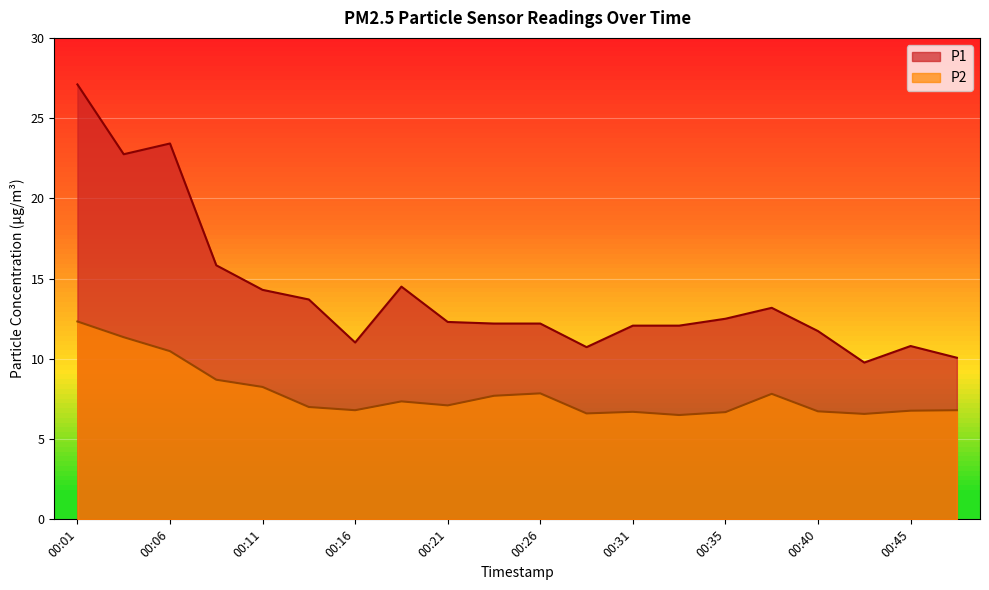

At how many categories does at least one series exceed 20?

3